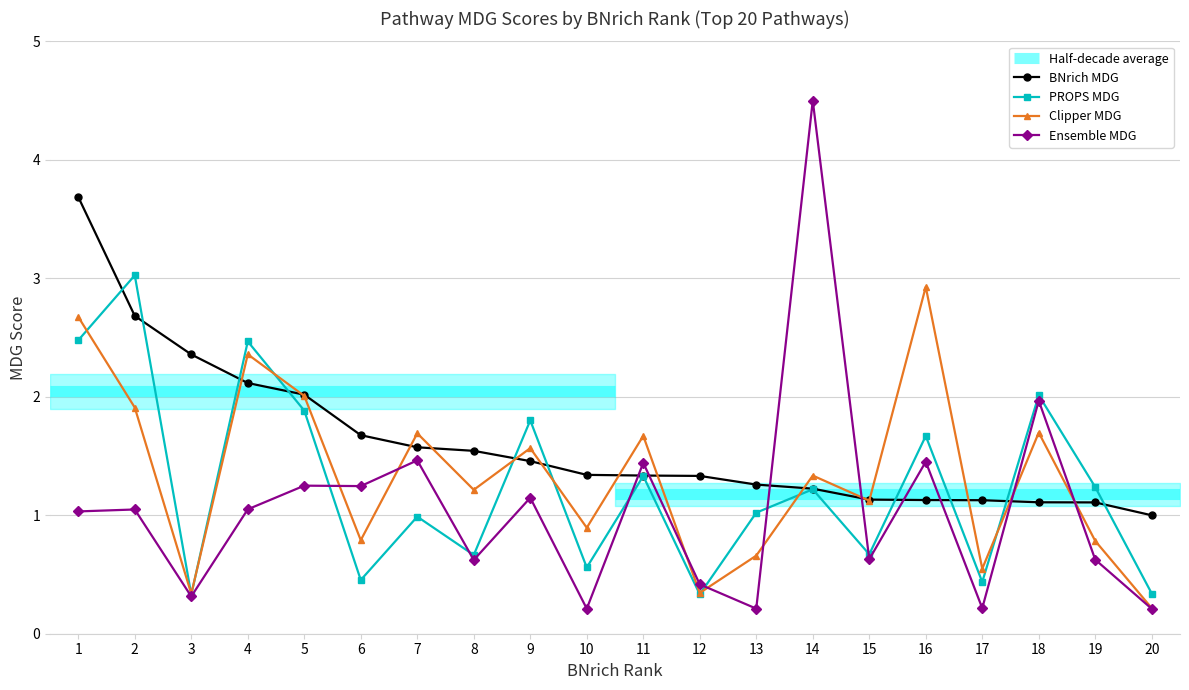

True or false: PROPS_MDG has more than 1 points higher than both neighbors.

True